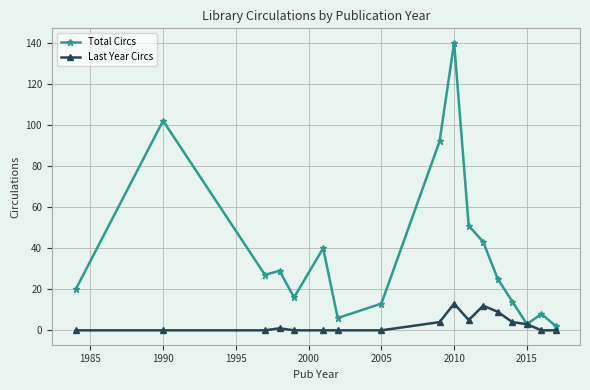

True or false: Last Year Circs has more than 0 interior local peaks.

True